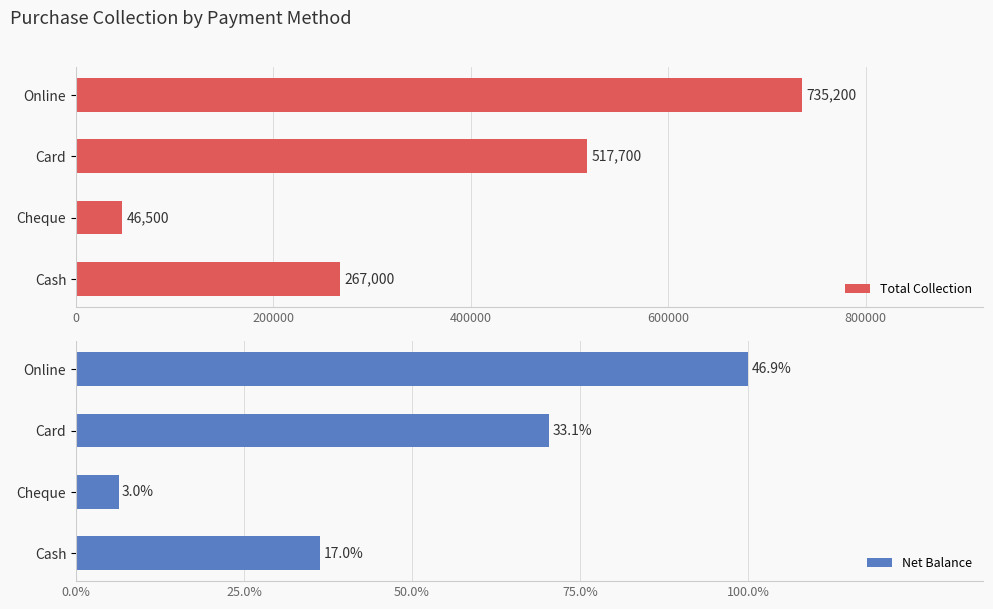

True or false: Total Collection has a value of 267000 at Cash.

True